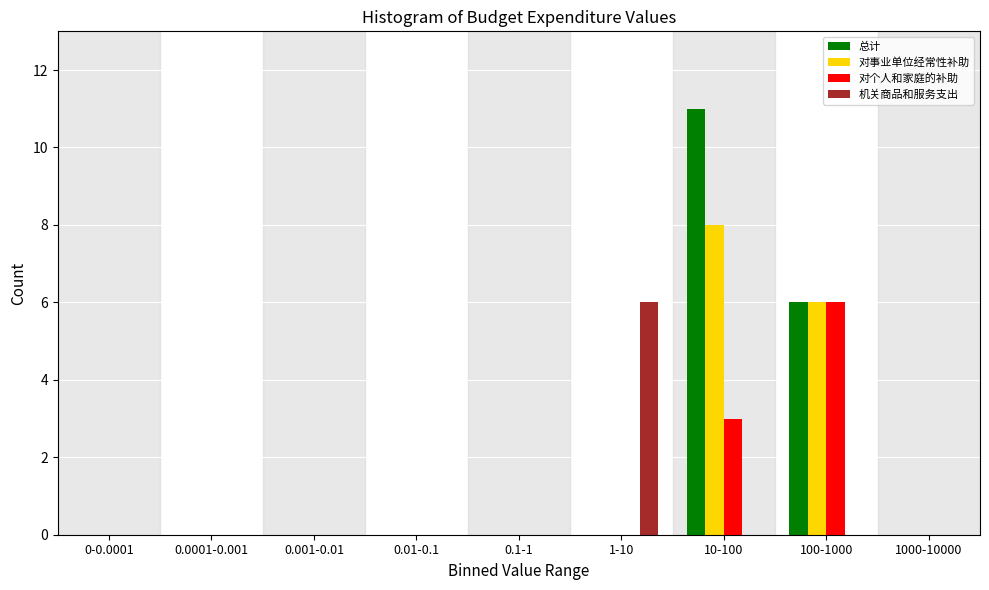

Which series changed the most between 0.0001-0.001 and 1-10?

机关商品和服务支出